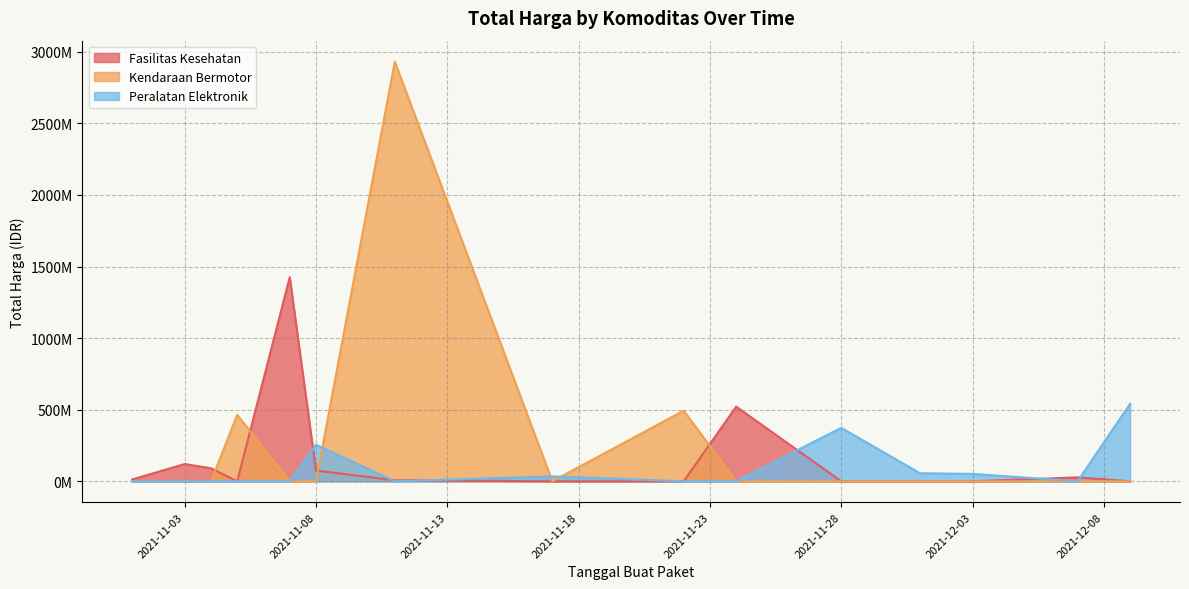

Which series changed the most between 2021-11-03 and 2021-11-08?

Peralatan Elektronik